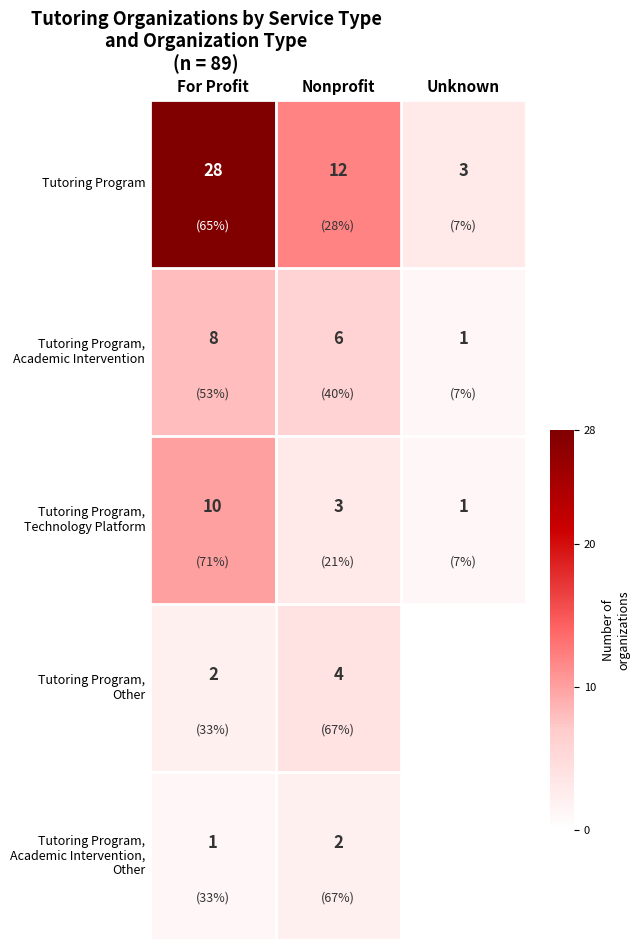

What is the total value across all series at For Profit?

49